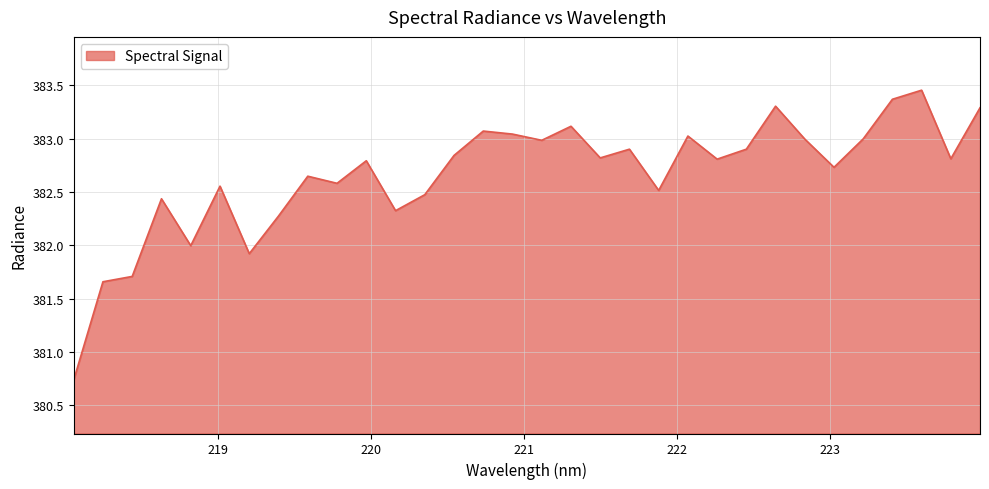

What is the smallest value displayed?

380.7